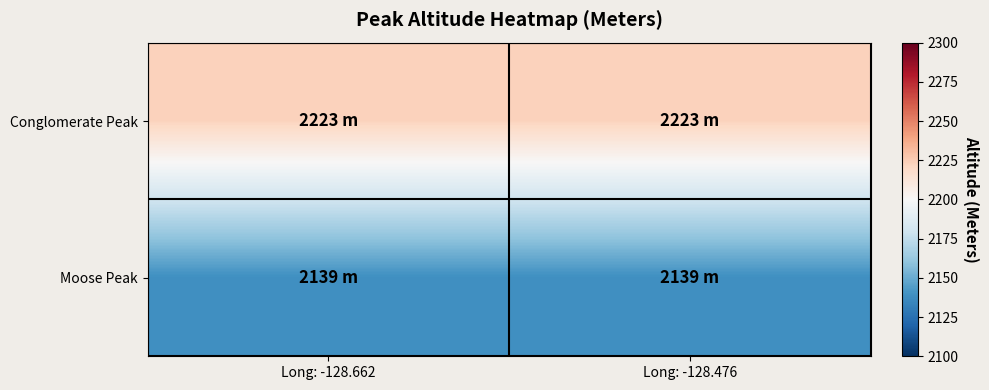

At which category is the sum across all series the highest?

Long: -128.662